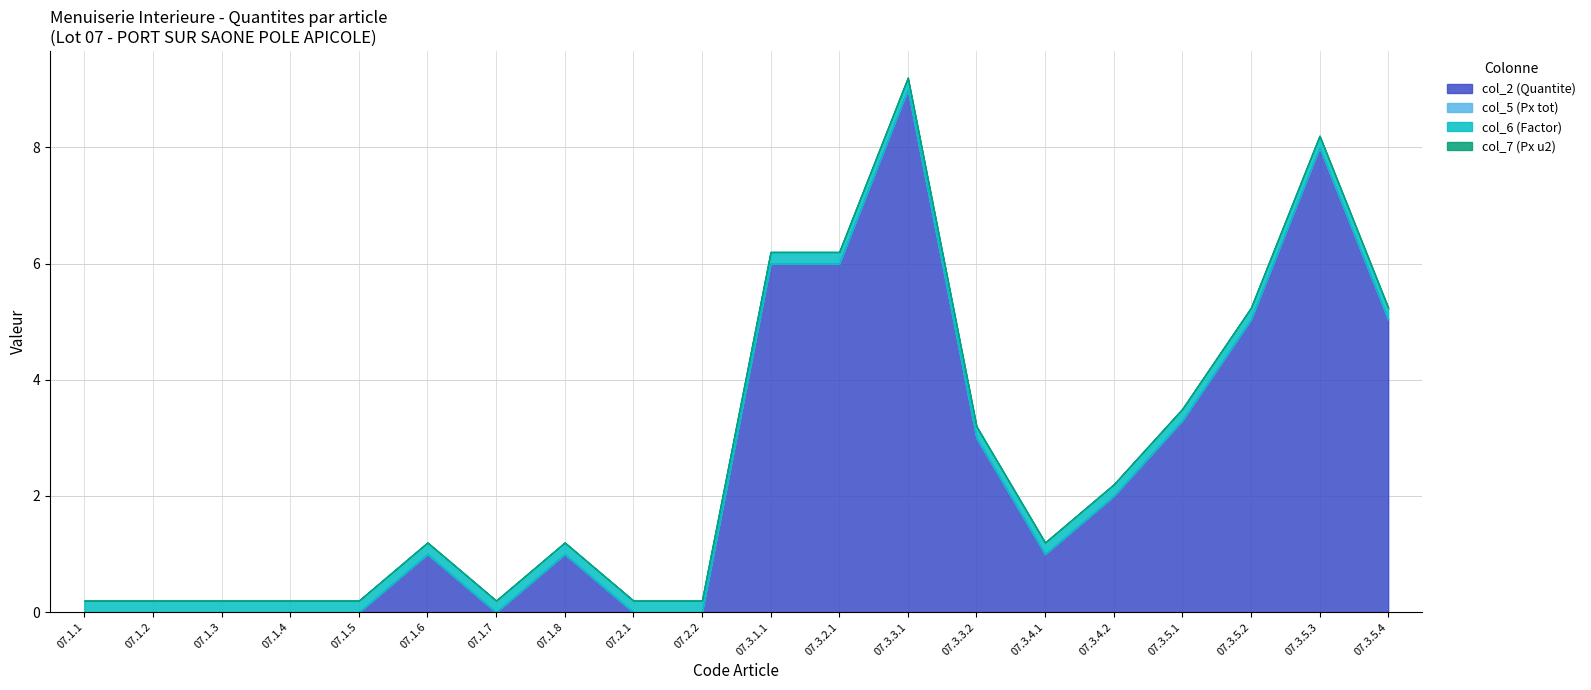

What is the maximum value shown in the chart?

9.0